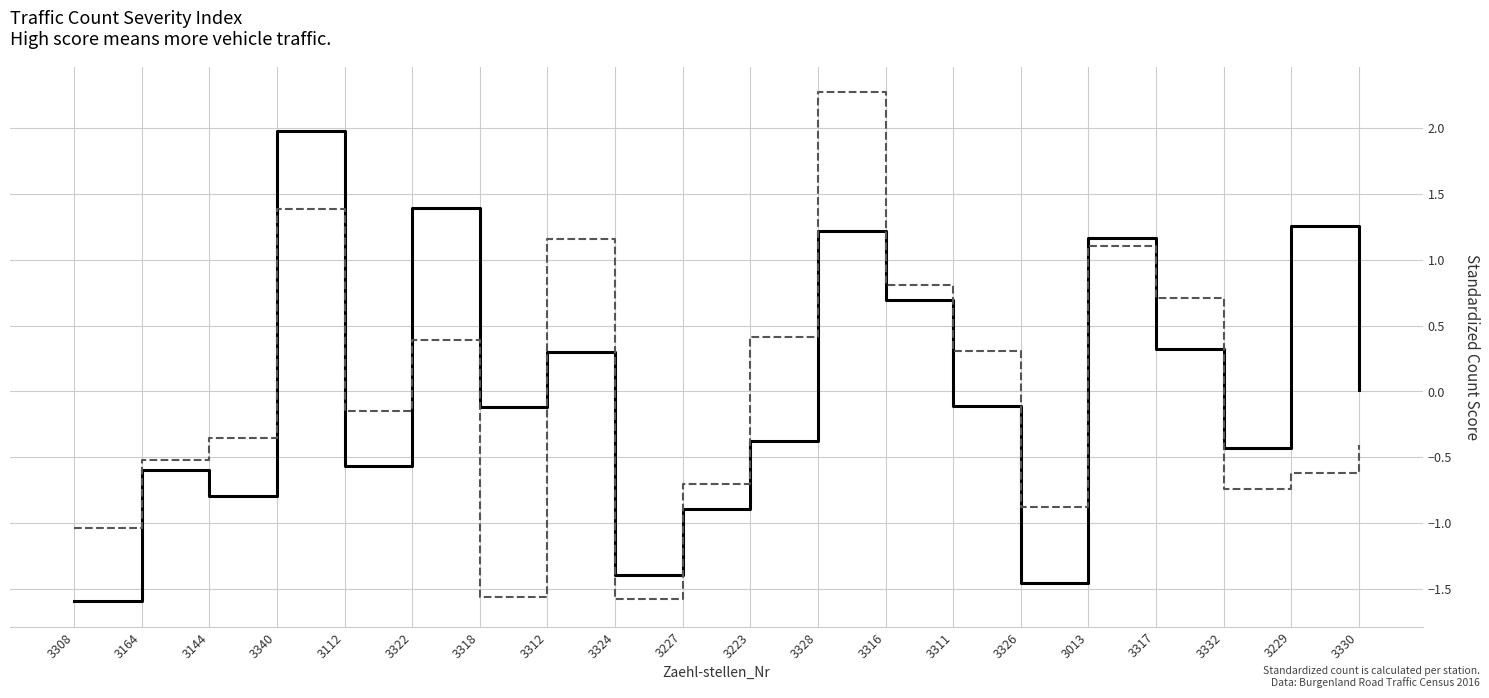

Which category has the highest value across all series?

3328